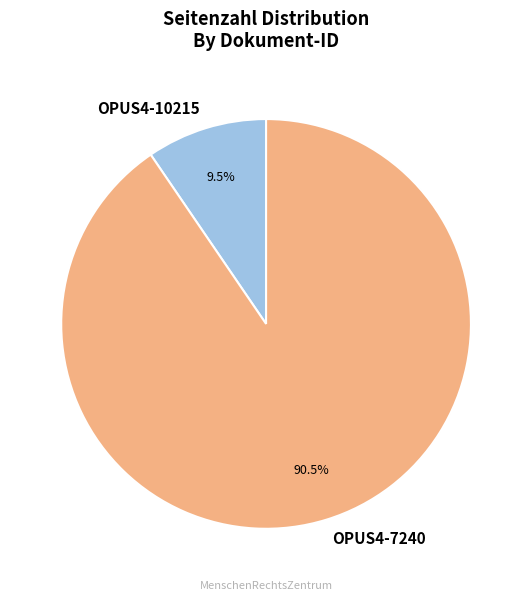

To the nearest percent, what is the difference between the largest and smallest slice percentages?

81%